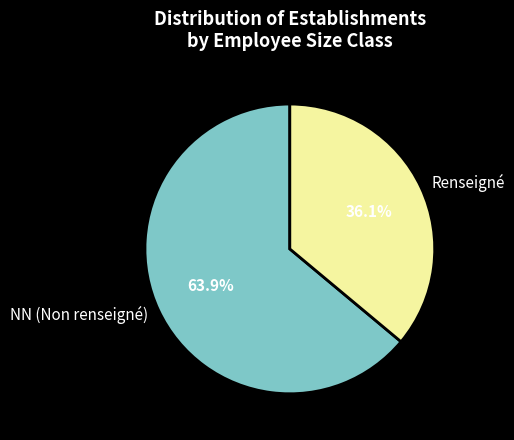

What is the ratio of the value at NN (Non renseigné) to the value at Renseigné?

1.8